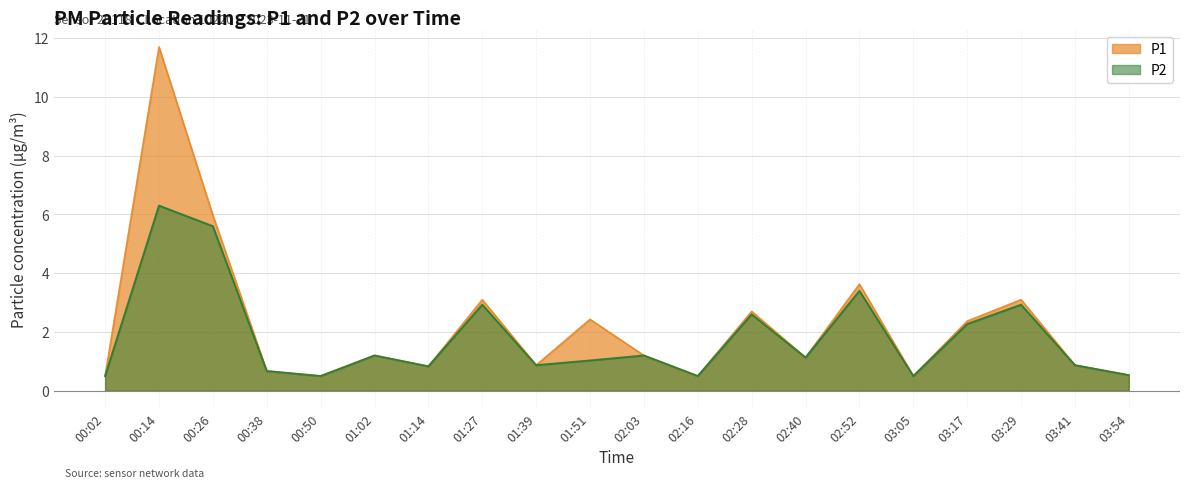

At which category does P2 reach its first local valley?

00:50